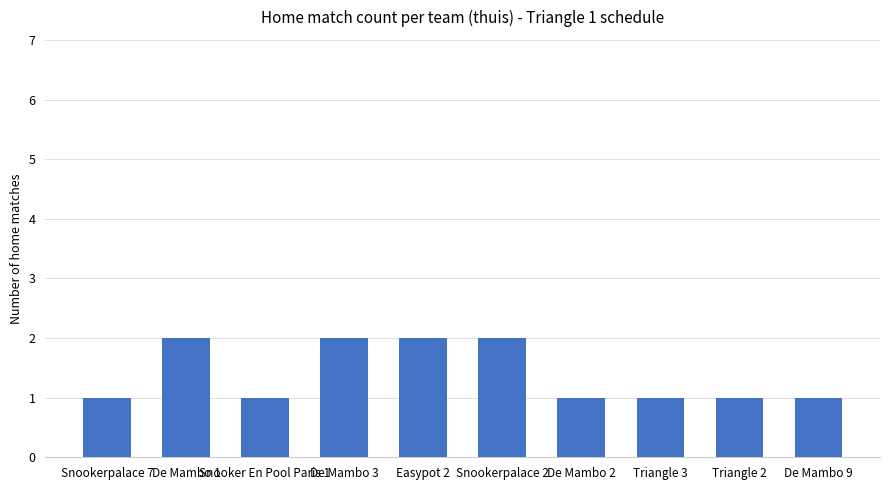

What is the value of the 9th bar from the left?

1